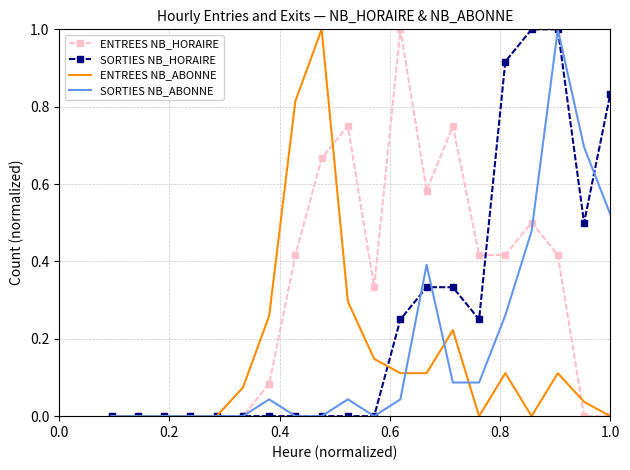

What is the maximum value for SORTIES NB_HORAIRE?

1.0